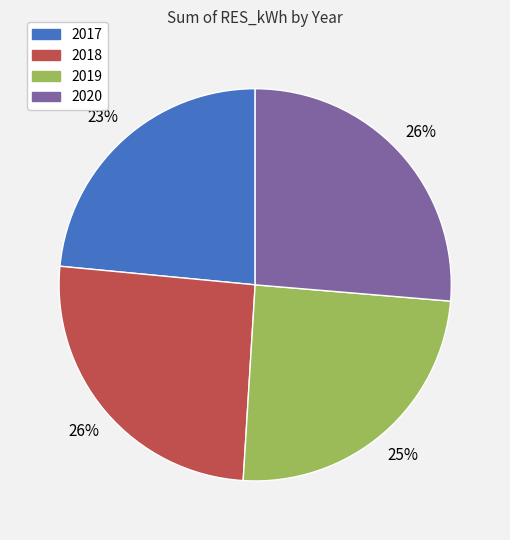

Between 2017 and 2018, which is larger?

2018